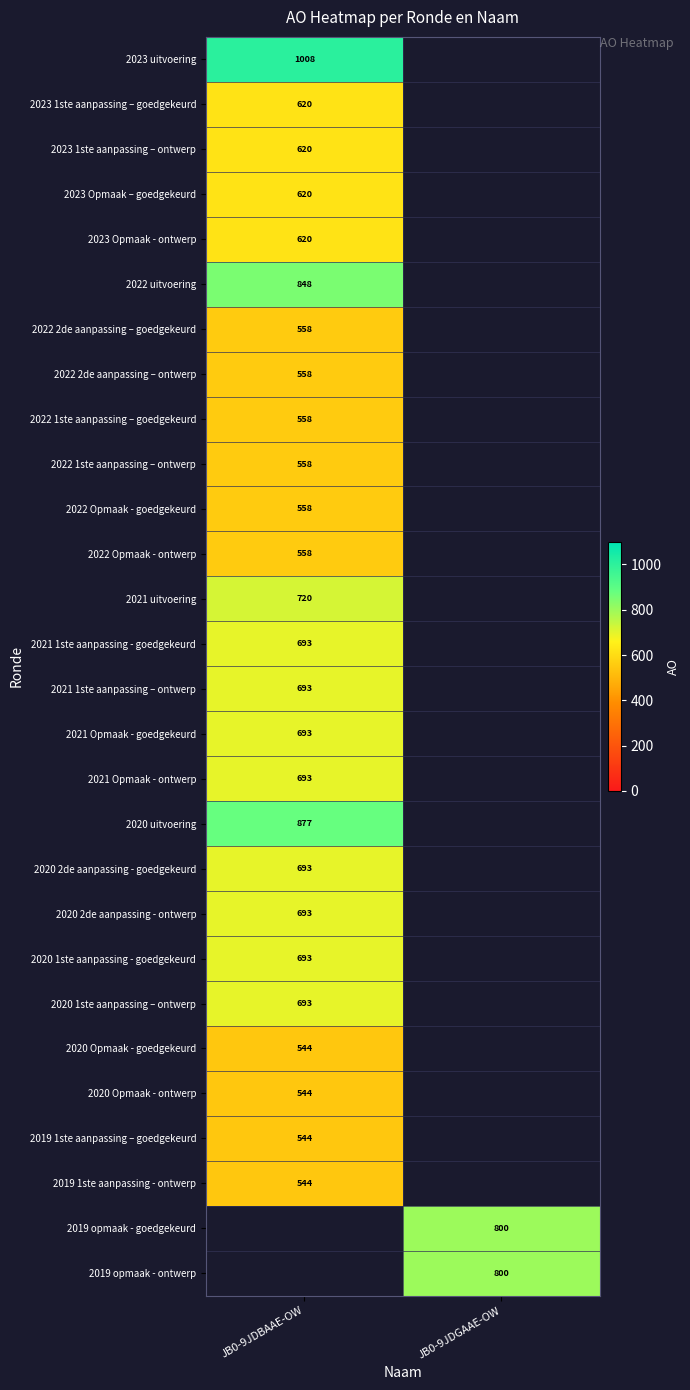

The 2020 2de aanpassing - goedgekeurd series shows 230 at JB0-9JDBAAE-OW. True or false?

False